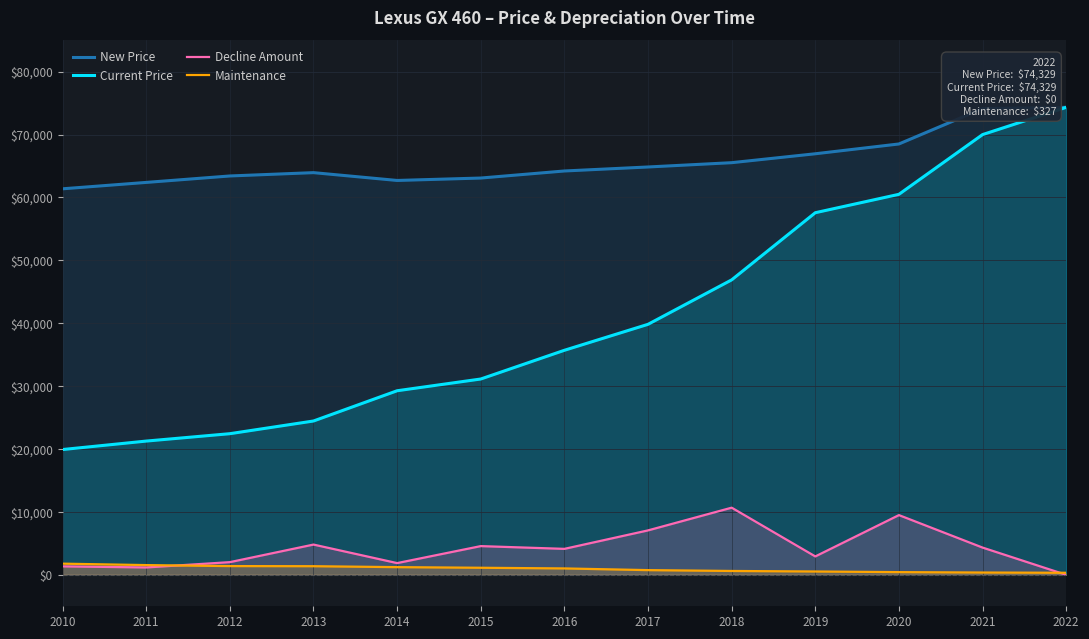

What is the difference between the maximum and minimum values in the Maintenance series?

1450